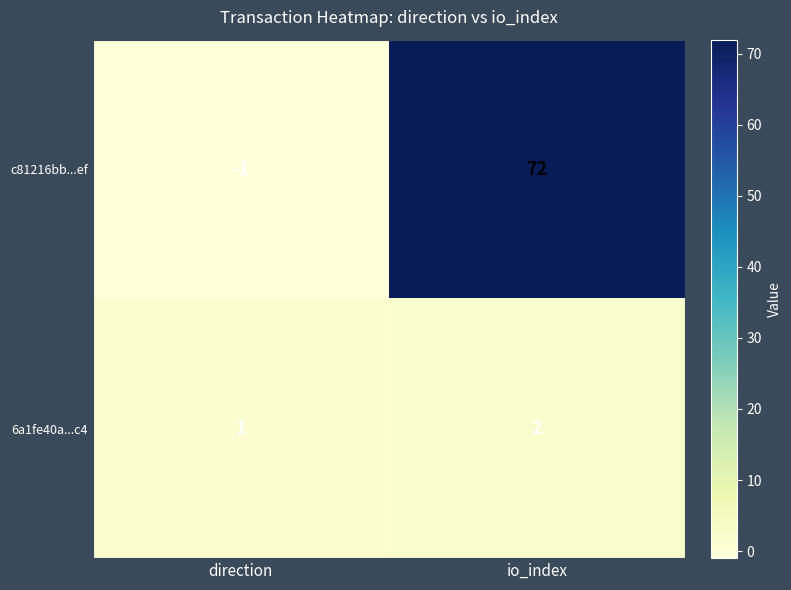

At which category is the sum across all series the highest?

io_index